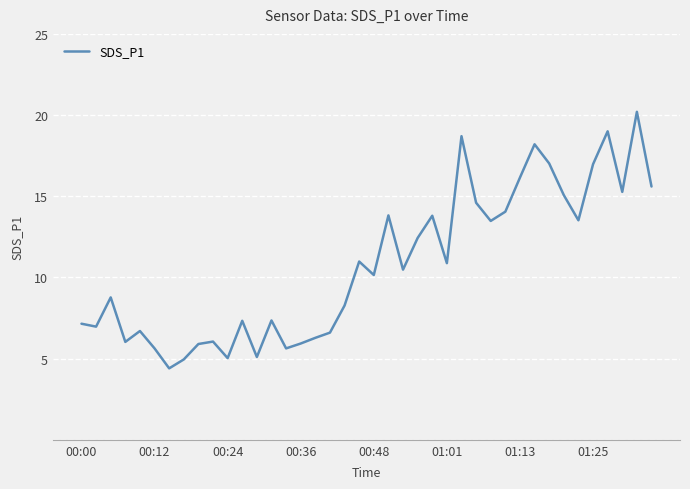

What is the greatest value displayed?

20.2